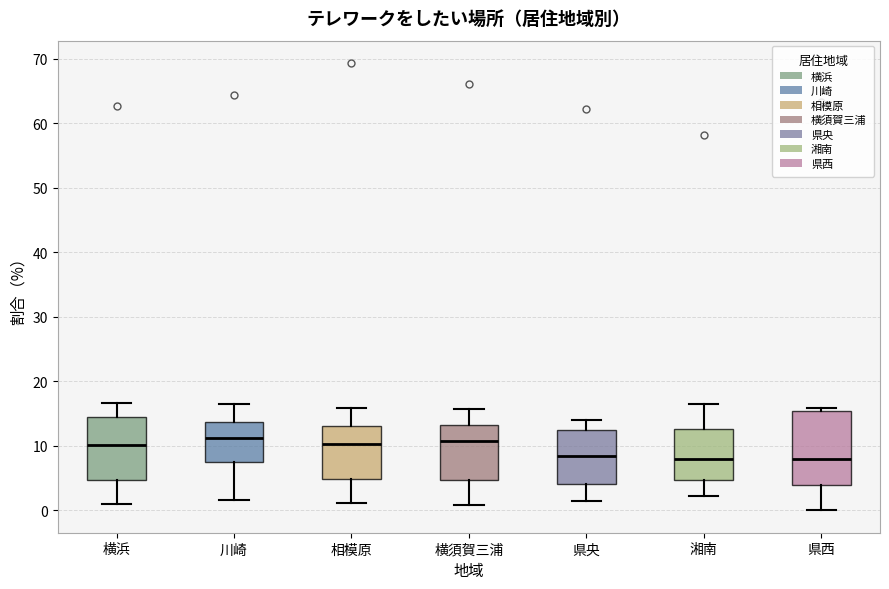

Comparing the boxes themselves (not the whiskers), which one is the tallest?

県西